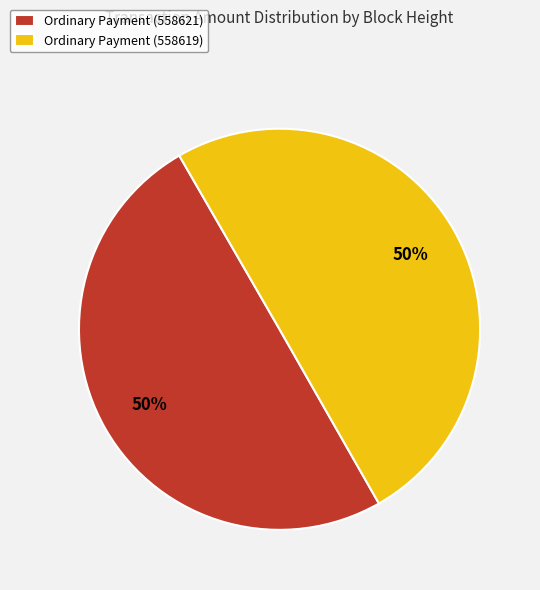

To the nearest percent, what portion does Ordinary Payment (558621) represent?

50%